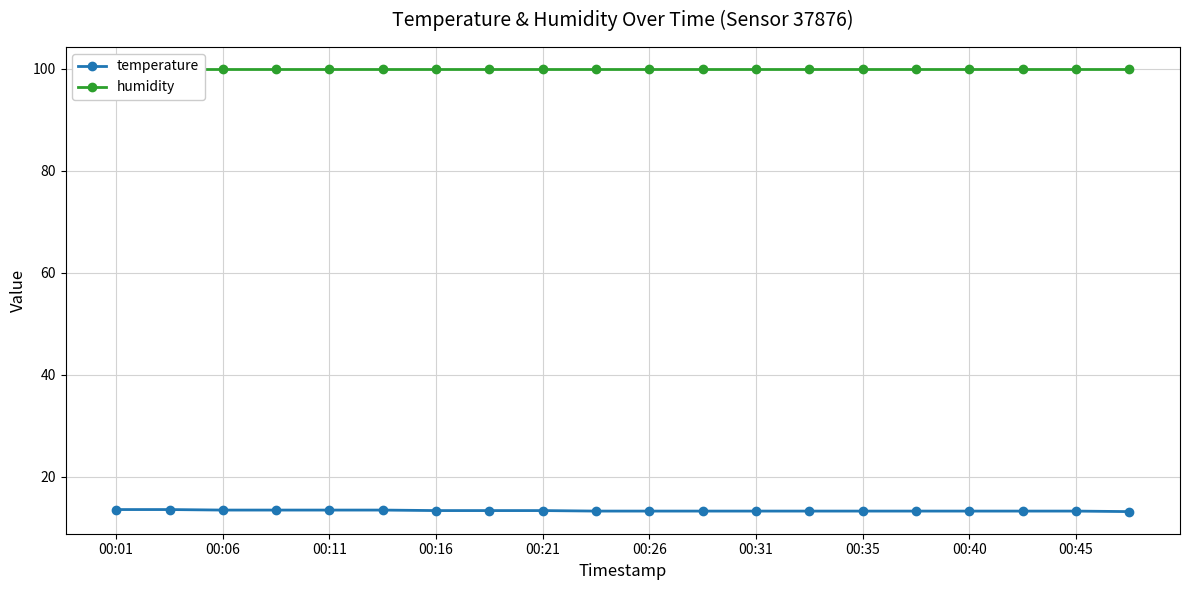

The value of temperature at 00:06 is 24.0. True or false?

False